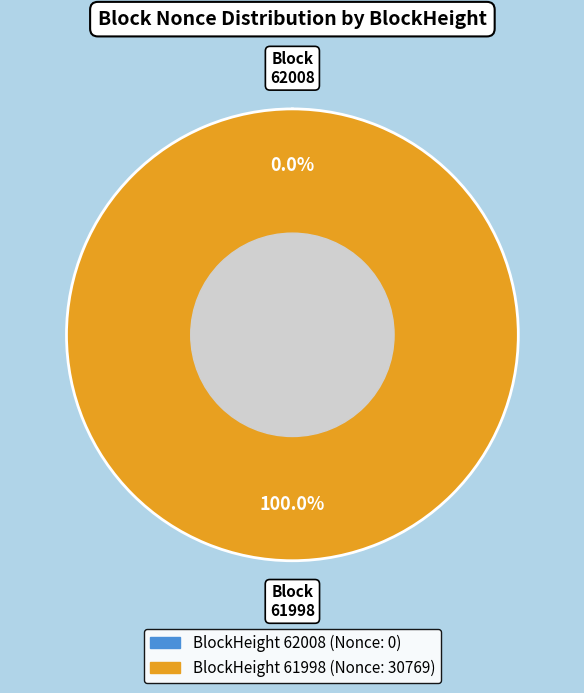

Is there any slice that represents more than half of the pie?

Yes